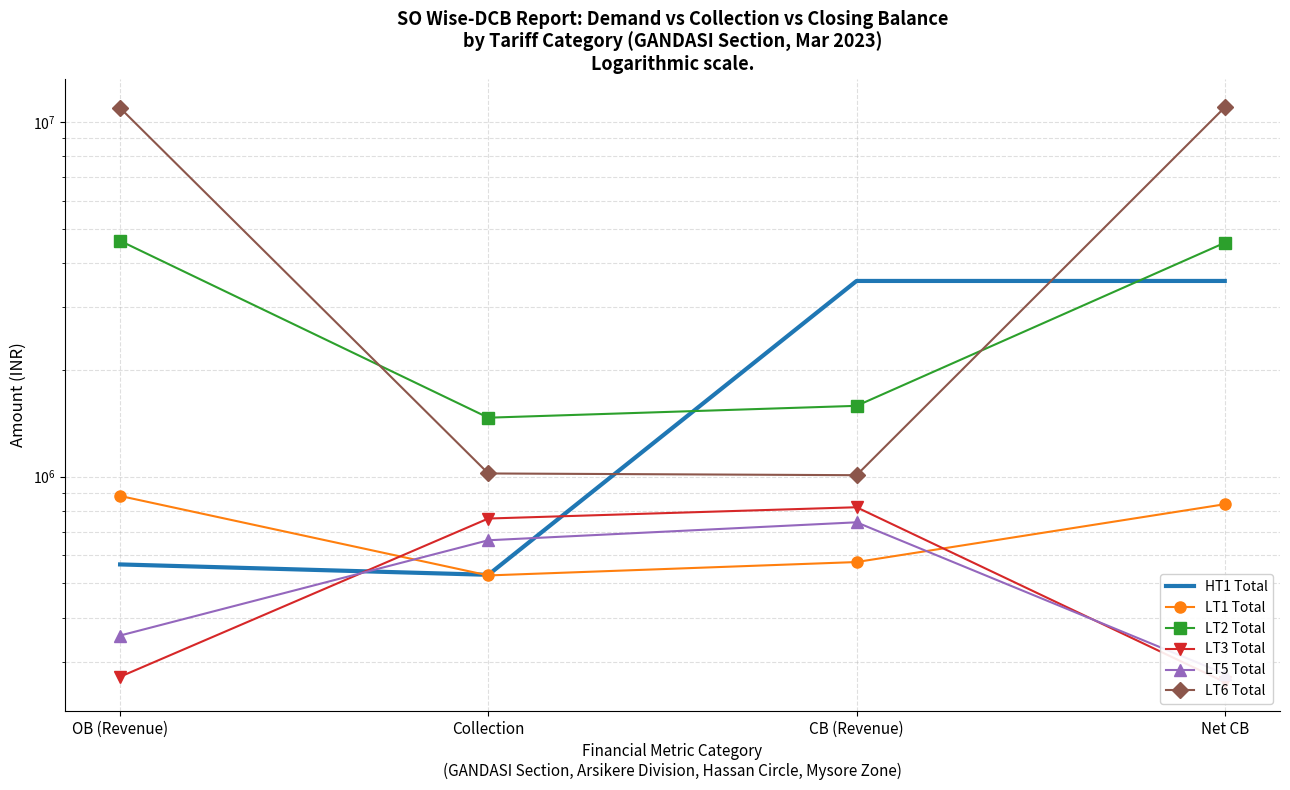

What is the greatest value displayed?

10986814.0